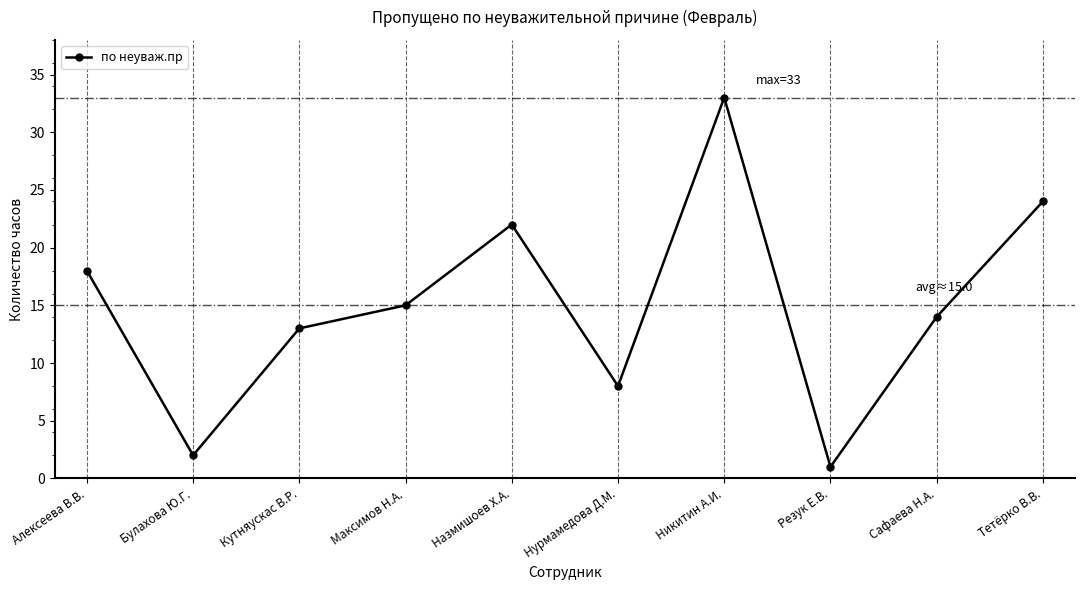

The value at Максимов Н.А. is 9. True or false?

False